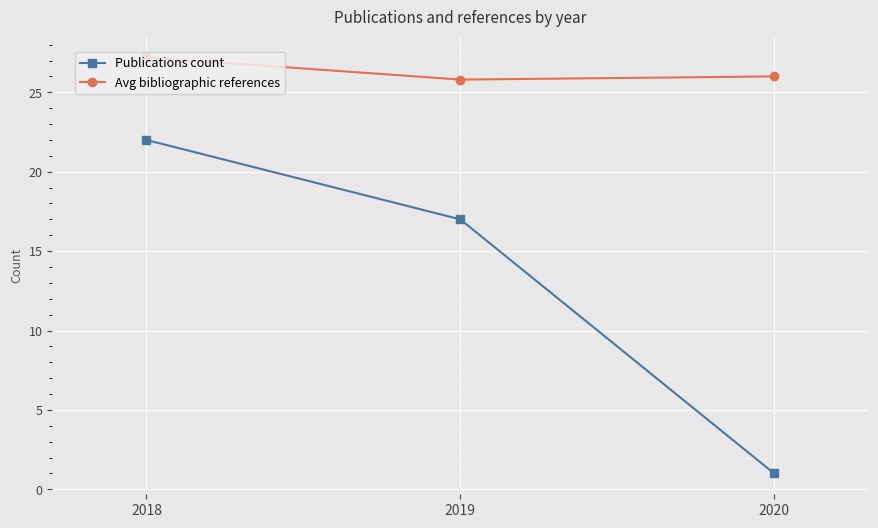

Does the chart have visible grid lines?

Yes